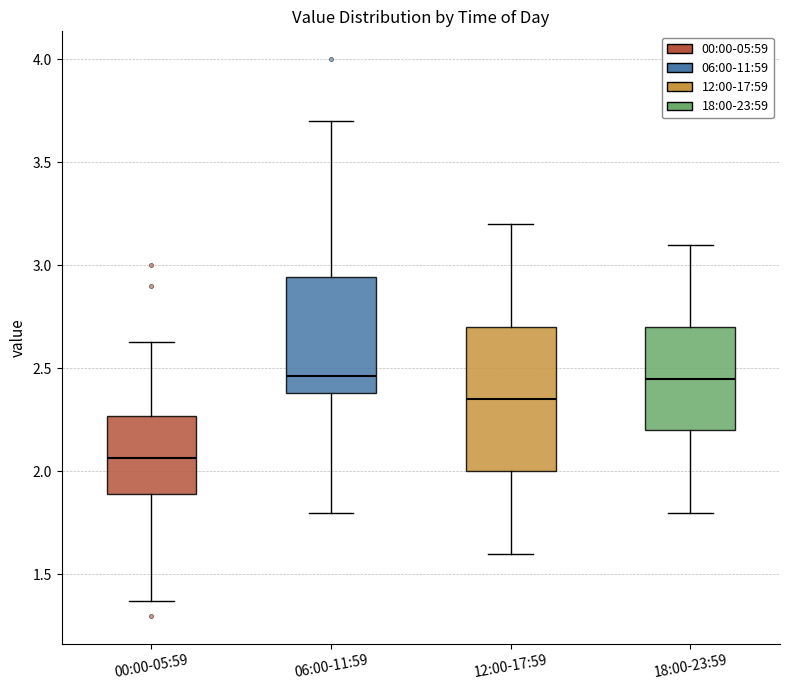

Reading left to right, read every box against the y-axis: the position of its median line, the range the box covers, and the ends of its whiskers. The values are not printed on the chart, so give them approximately, as read against the axis.

00:00-05:59: median 2.05, box 1.90 to 2.25, whiskers 1.35 to 2.65
06:00-11:59: median 2.45, box 2.40 to 2.95, whiskers 1.80 to 3.70
12:00-17:59: median 2.35, box 2.00 to 2.70, whiskers 1.60 to 3.20
18:00-23:59: median 2.45, box 2.20 to 2.70, whiskers 1.80 to 3.10